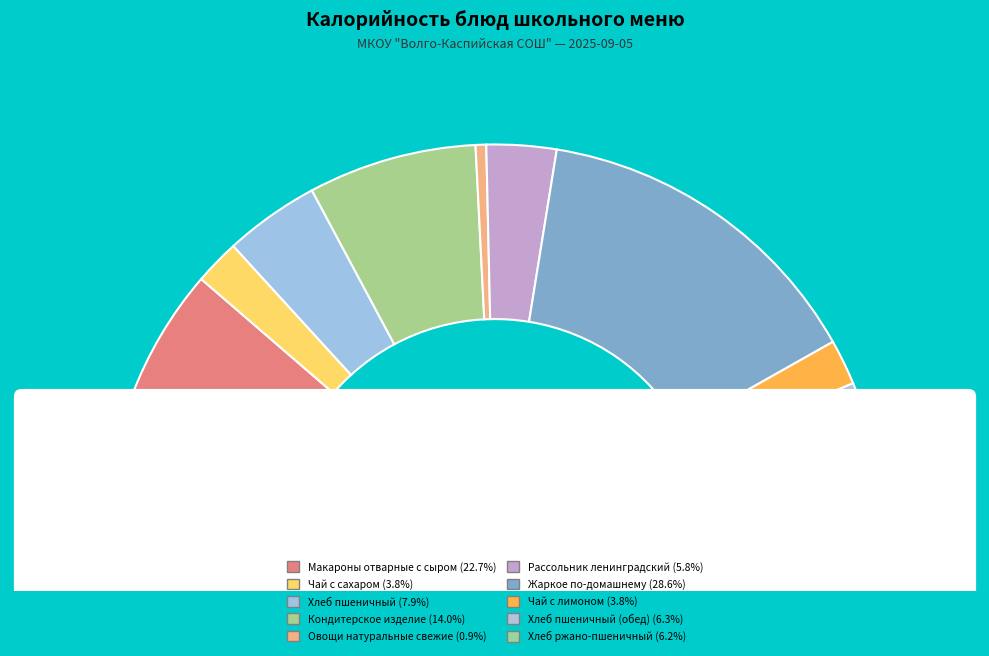

How many segments does this pie chart have?

10